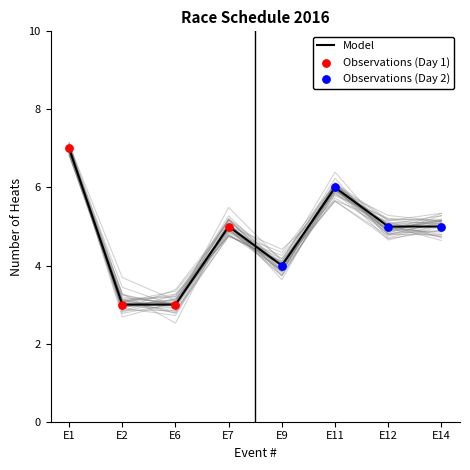

True or false: Model has a value of 7 at E1.

True